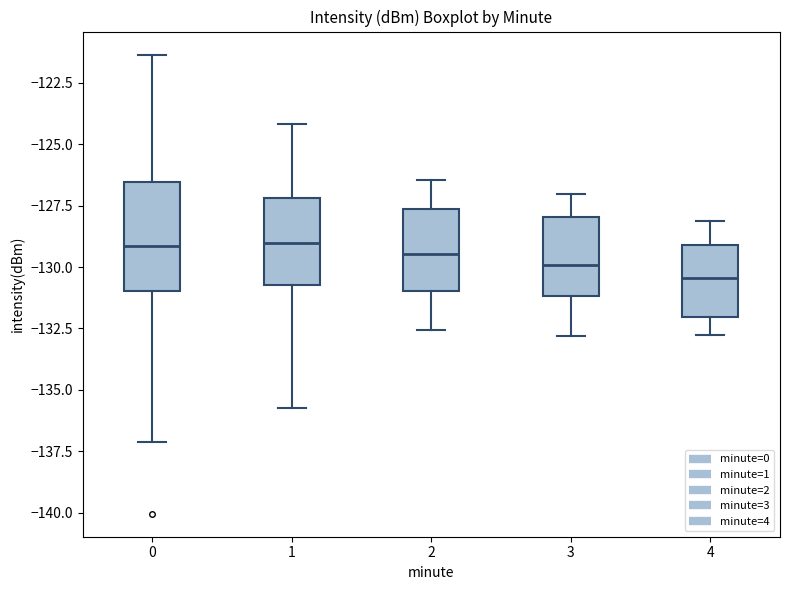

Reading left to right, transcribe this box plot: for each box, give where its median line is, the range the box spans, and where its two whiskers end, as read against the y-axis. The values are not printed on the chart, so give them approximately, as read against the axis.

0: median -129.0, box -131.0 to -126.5, whiskers -137.0 to -121.5
1: median -129.0, box -130.5 to -127.0, whiskers -135.5 to -124.0
2: median -129.5, box -131.0 to -127.5, whiskers -132.5 to -126.5
3: median -130.0, box -131.0 to -128.0, whiskers -133.0 to -127.0
4: median -130.5, box -132.0 to -129.0, whiskers -133.0 to -128.0